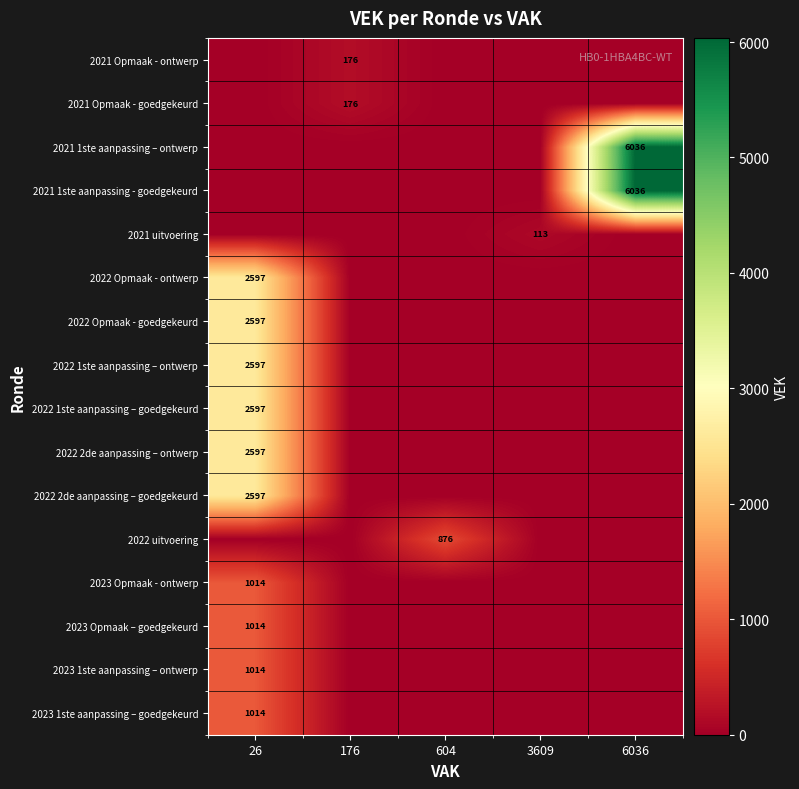

At which category is the sum across all series the highest?

26